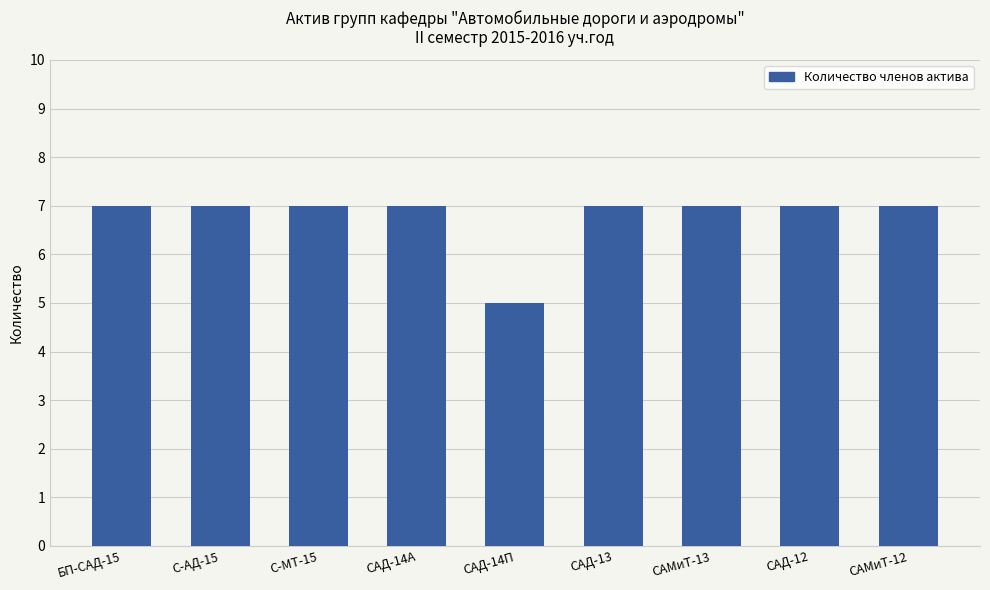

What is the average value?

7